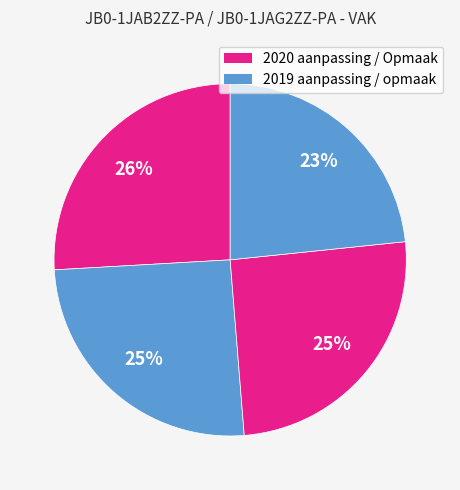

How many slices are in this pie chart?

4